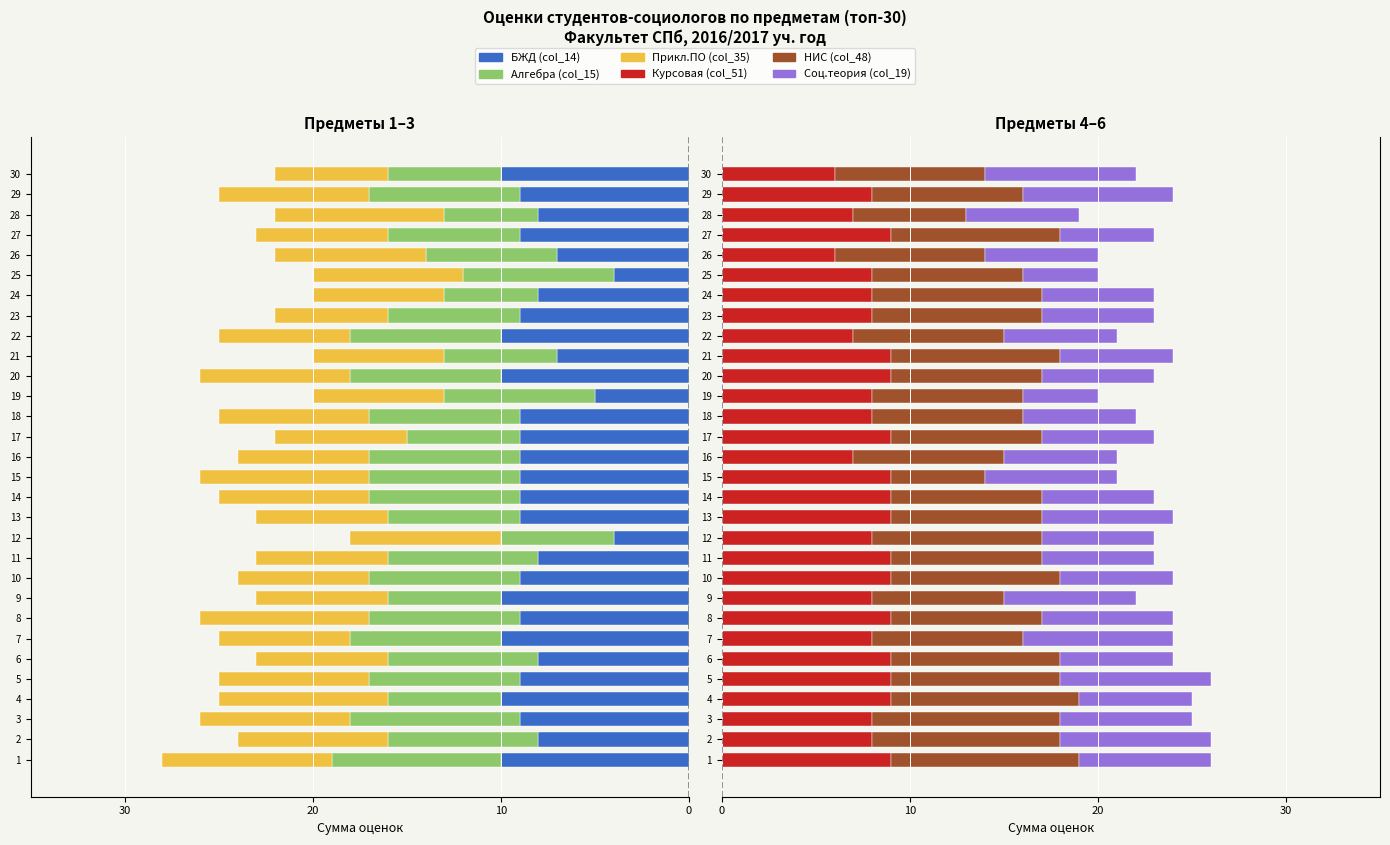

What is the highest value of the Курсовая (col_51) series?

9